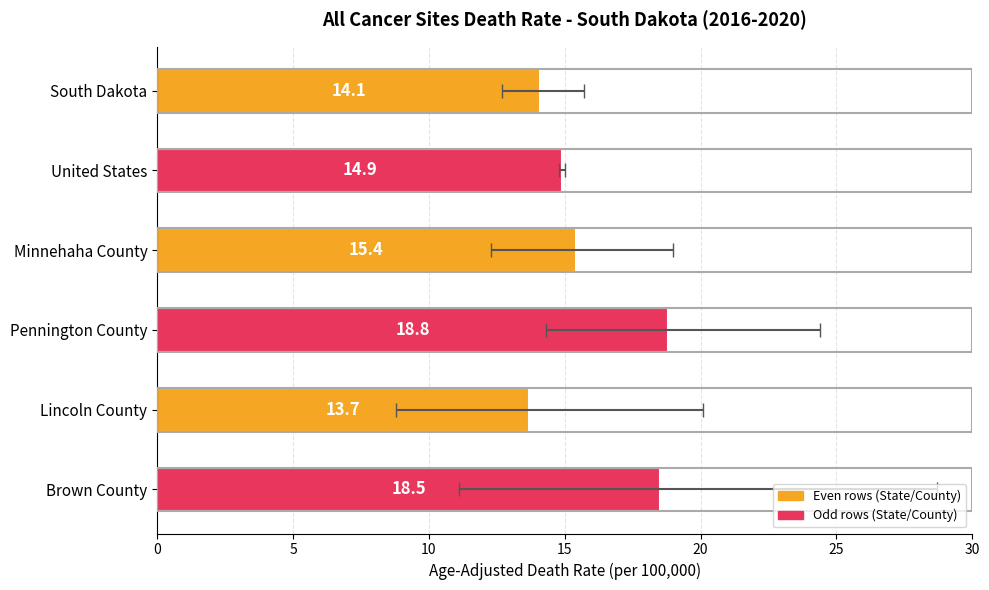

Read the value at South Dakota.

14.1